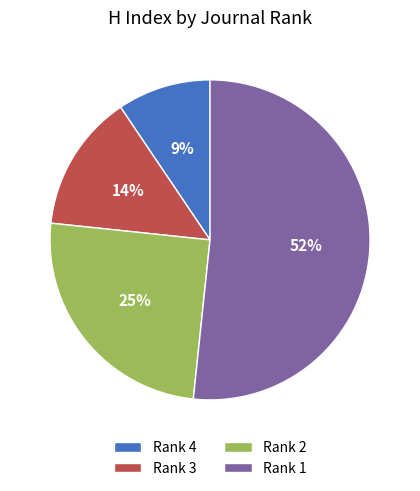

True or false: Rank 2 accounts for 99% of the total.

False